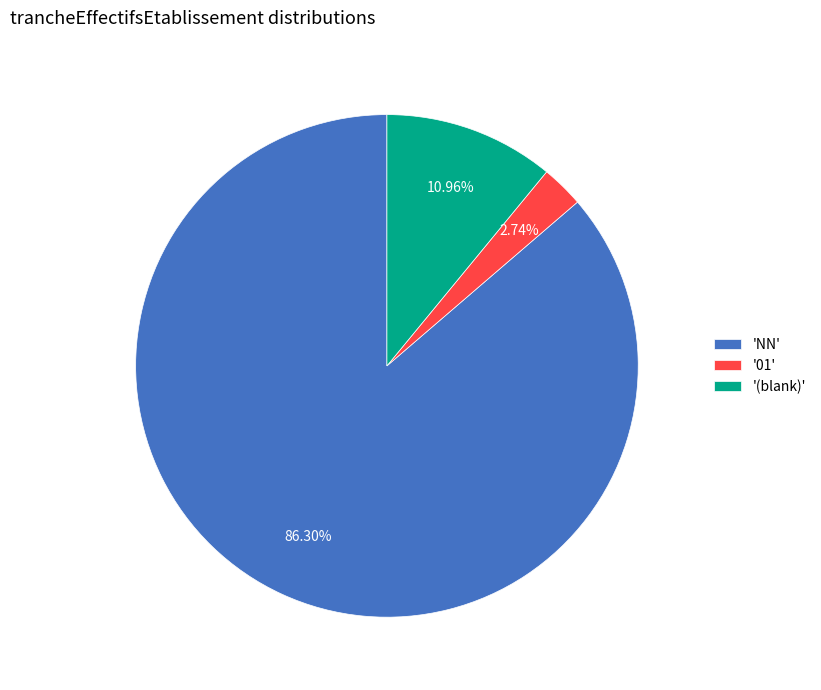

Rank the categories by value from highest to lowest.

'NN', '(blank)', '01'